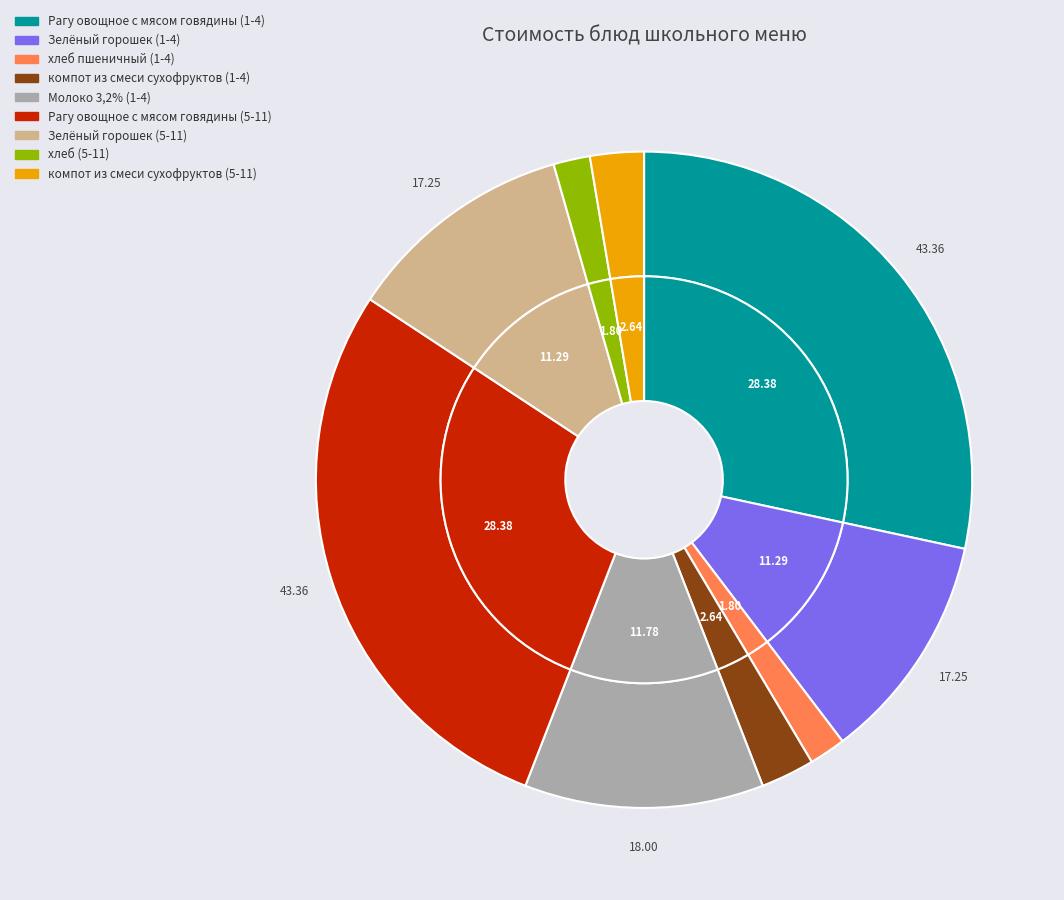

What portion of the pie excludes компот из смеси сухофруктов (1-4)?

97.4%